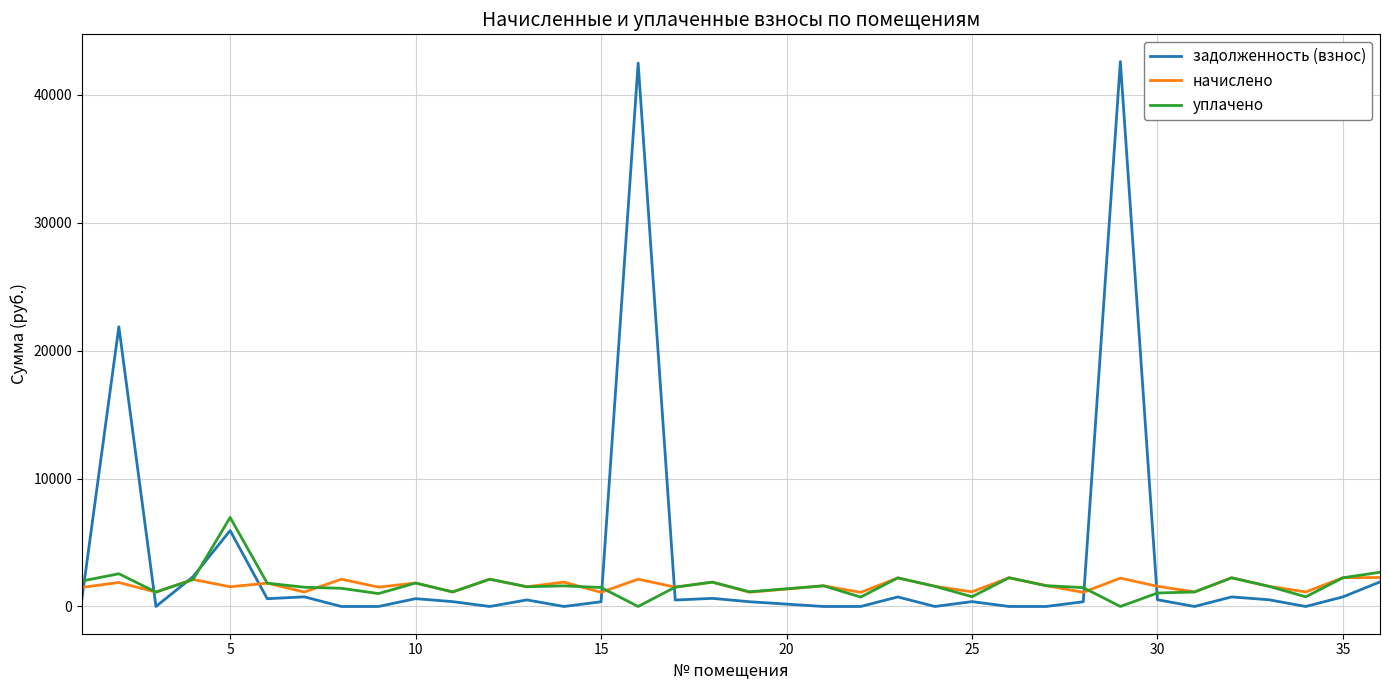

What are all the series names shown in the legend?

задолженность (взнос), начислено, уплачено